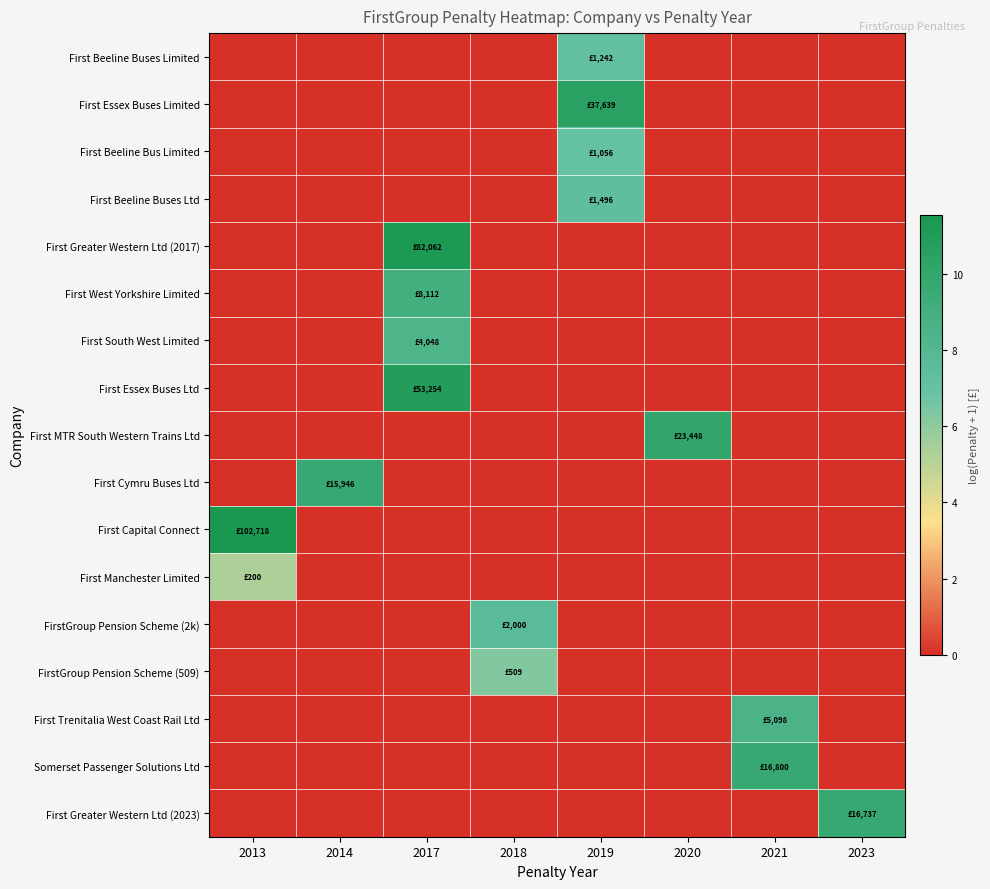

Reading right to left, list all the values displayed in this chart.

First Beeline Buses Limited: 2023=0.0	2021=0.0	2020=0.0	2019=7.1	2018=0.0	2017=0.0	2014=0.0	2013=0.0
First Essex Buses Limited: 2023=0.0	2021=0.0	2020=0.0	2019=10.5	2018=0.0	2017=0.0	2014=0.0	2013=0.0
First Beeline Bus Limited: 2023=0.0	2021=0.0	2020=0.0	2019=7.0	2018=0.0	2017=0.0	2014=0.0	2013=0.0
First Beeline Buses Ltd: 2023=0.0	2021=0.0	2020=0.0	2019=7.3	2018=0.0	2017=0.0	2014=0.0	2013=0.0
First Greater Western Ltd (2017): 2023=0.0	2021=0.0	2020=0.0	2019=0.0	2018=0.0	2017=11.3	2014=0.0	2013=0.0
First West Yorkshire Limited: 2023=0.0	2021=0.0	2020=0.0	2019=0.0	2018=0.0	2017=9.0	2014=0.0	2013=0.0
First South West Limited: 2023=0.0	2021=0.0	2020=0.0	2019=0.0	2018=0.0	2017=8.3	2014=0.0	2013=0.0
First Essex Buses Ltd: 2023=0.0	2021=0.0	2020=0.0	2019=0.0	2018=0.0	2017=10.9	2014=0.0	2013=0.0
First MTR South Western Trains Ltd: 2023=0.0	2021=0.0	2020=10.1	2019=0.0	2018=0.0	2017=0.0	2014=0.0	2013=0.0
First Cymru Buses Ltd: 2023=0.0	2021=0.0	2020=0.0	2019=0.0	2018=0.0	2017=0.0	2014=9.7	2013=0.0
First Capital Connect: 2023=0.0	2021=0.0	2020=0.0	2019=0.0	2018=0.0	2017=0.0	2014=0.0	2013=11.5
First Manchester Limited: 2023=0.0	2021=0.0	2020=0.0	2019=0.0	2018=0.0	2017=0.0	2014=0.0	2013=5.3
FirstGroup Pension Scheme (2k): 2023=0.0	2021=0.0	2020=0.0	2019=0.0	2018=7.6	2017=0.0	2014=0.0	2013=0.0
FirstGroup Pension Scheme (509): 2023=0.0	2021=0.0	2020=0.0	2019=0.0	2018=6.2	2017=0.0	2014=0.0	2013=0.0
First Trenitalia West Coast Rail Ltd: 2023=0.0	2021=8.5	2020=0.0	2019=0.0	2018=0.0	2017=0.0	2014=0.0	2013=0.0
Somerset Passenger Solutions Ltd: 2023=0.0	2021=9.7	2020=0.0	2019=0.0	2018=0.0	2017=0.0	2014=0.0	2013=0.0
First Greater Western Ltd (2023): 2023=9.7	2021=0.0	2020=0.0	2019=0.0	2018=0.0	2017=0.0	2014=0.0	2013=0.0